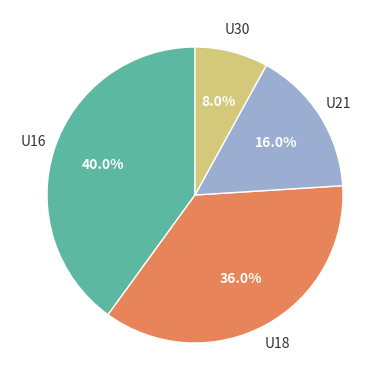

Is there any slice that represents more than half of the pie?

No